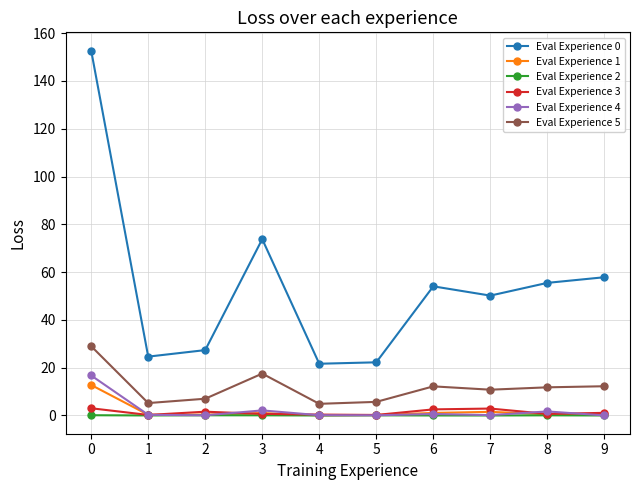

True or false: Eval Experience 0 and Eval Experience 3 intersect in this chart.

False